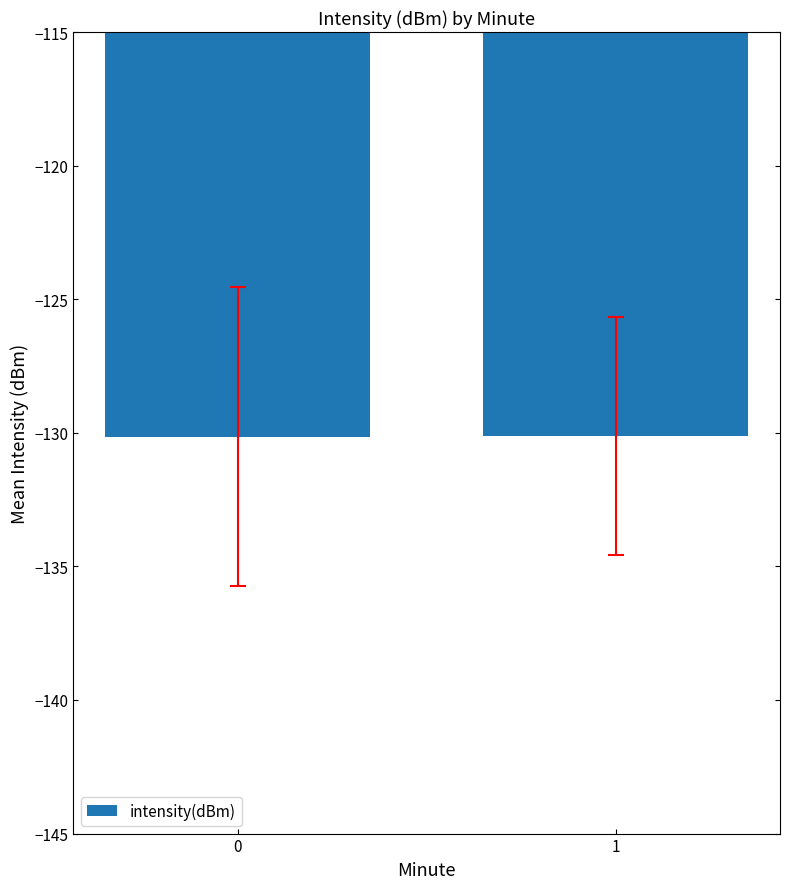

What is the value of the 2nd bar from the left?

-130.1